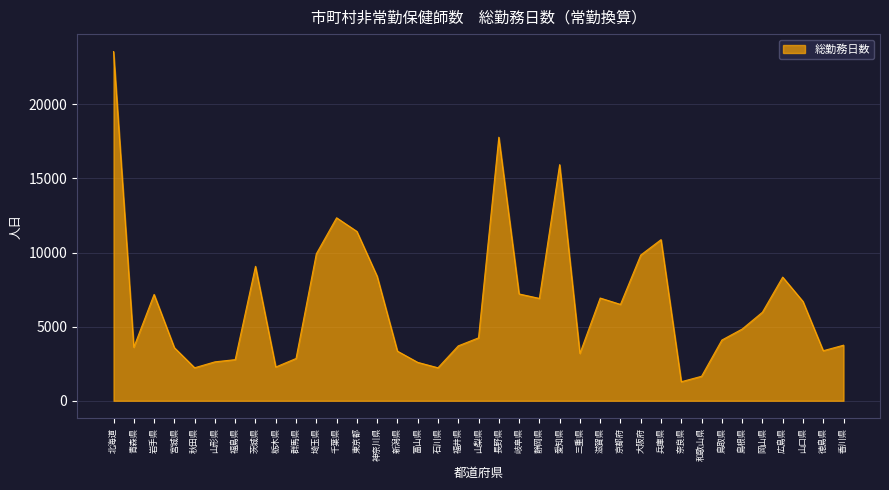

Which category has the highest value across all series?

北海道